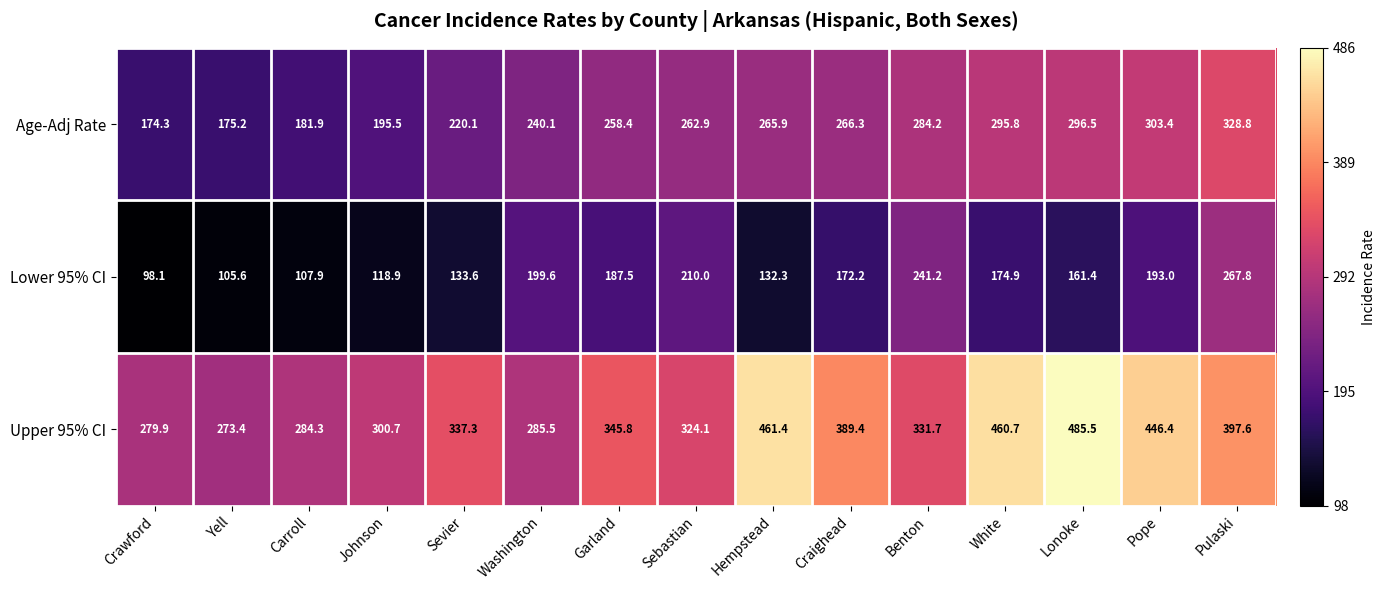

What is the maximum value shown in the chart?

485.5